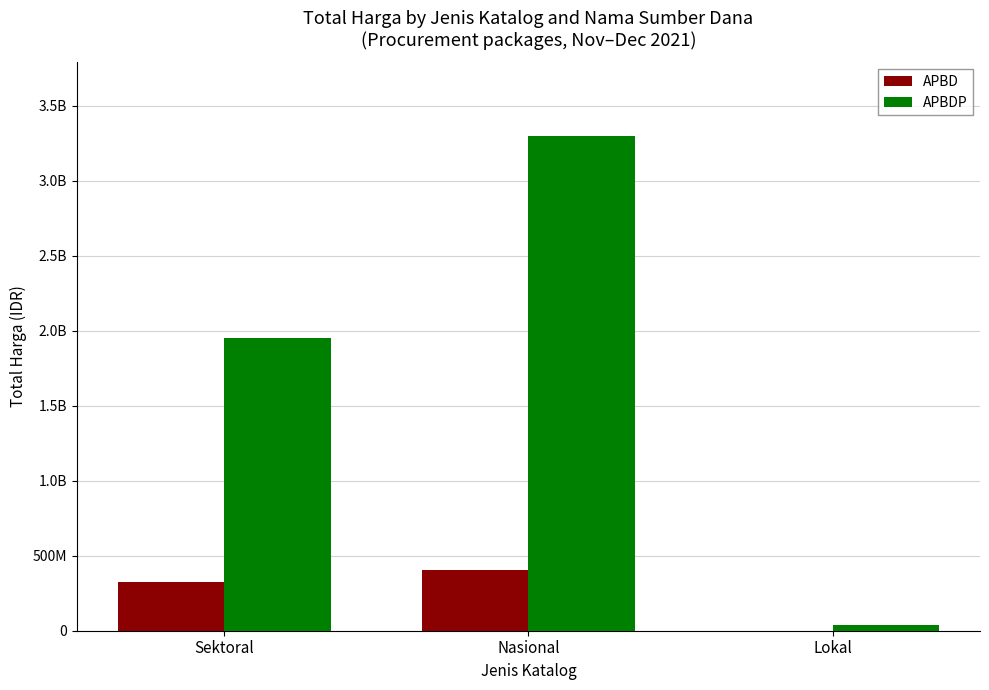

What are all the series names shown in the legend?

APBD, APBDP